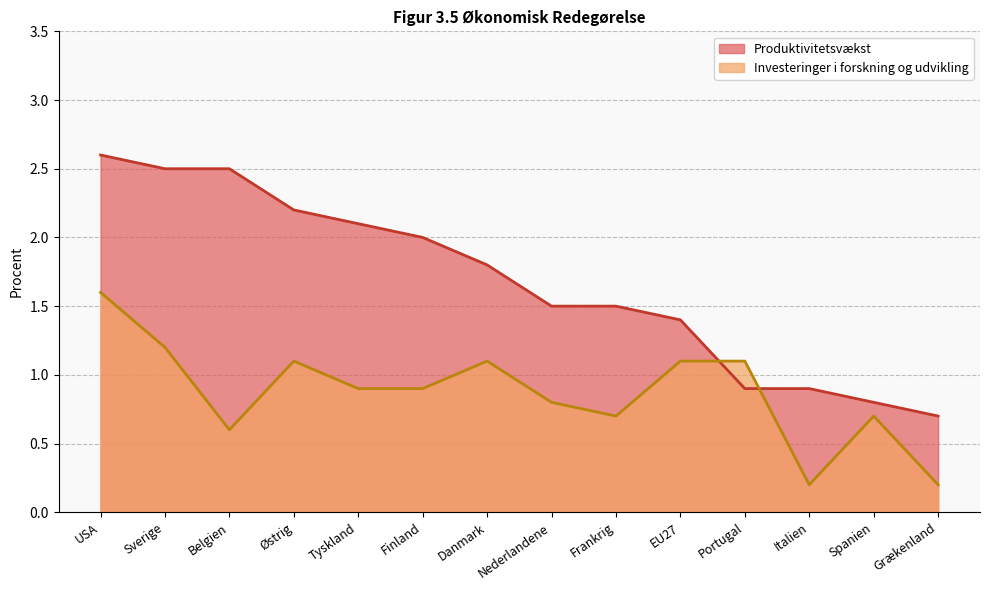

How many times do Produktivitetsvækst and Investeringer i forskning og udvikling cross each other?

2